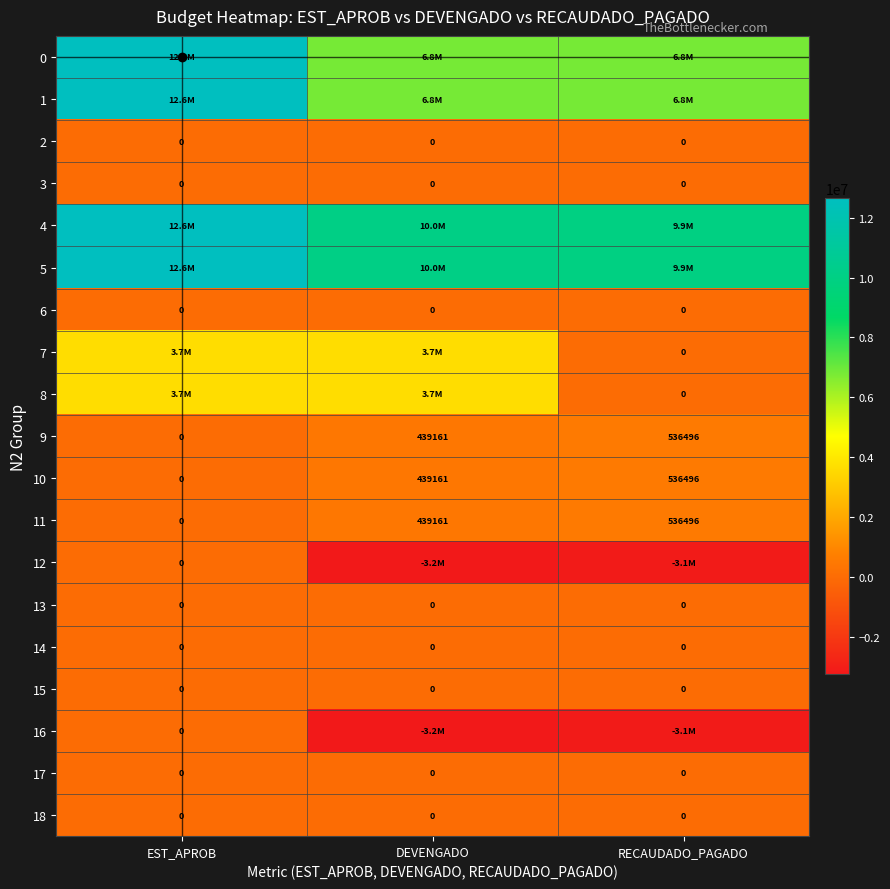

The 14 series shows 0.0 at DEVENGADO. True or false?

True